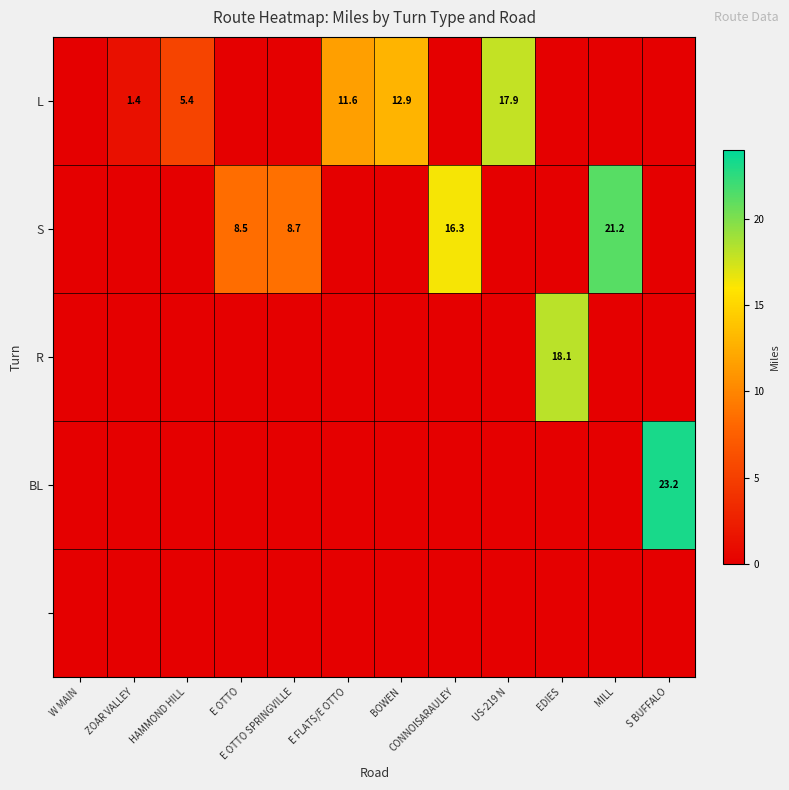

At which category is the sum across all series the highest?

S BUFFALO